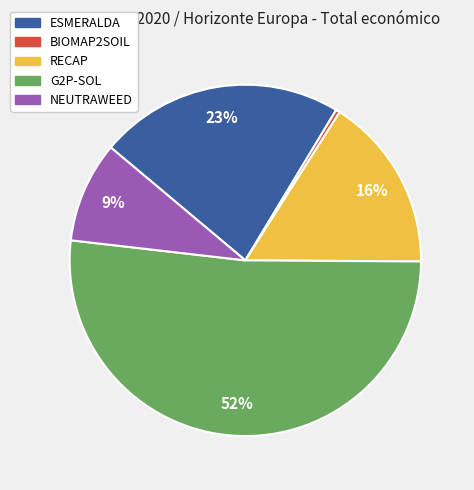

Rank the categories by value from highest to lowest.

G2P-SOL, ESMERALDA, RECAP, NEUTRAWEED, BIOMAP2SOIL